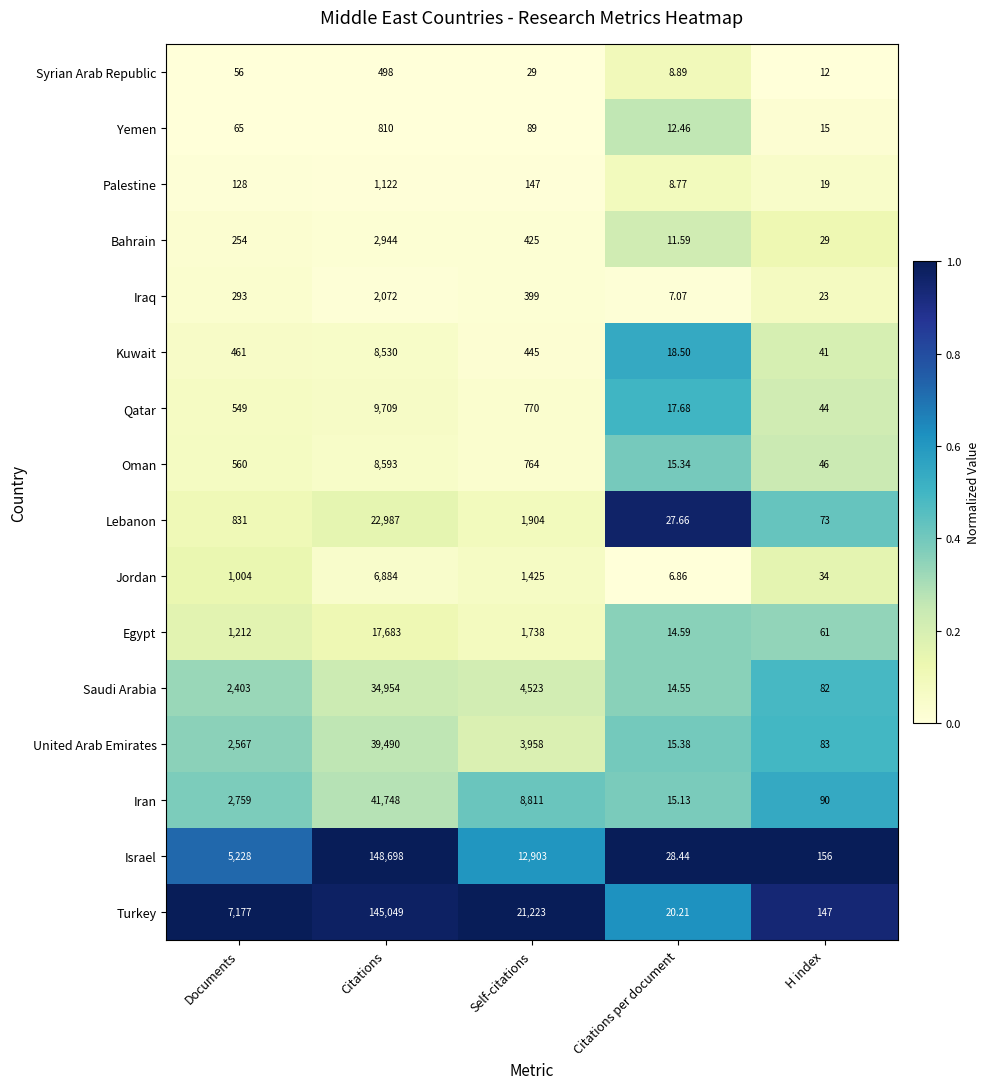

Rank the series by their maximum value, from lowest to highest.

Syrian Arab Republic, Yemen, Palestine, Iraq, Bahrain, Jordan, Kuwait, Oman, Qatar, Egypt, Lebanon, Saudi Arabia, United Arab Emirates, Iran, Turkey, Israel